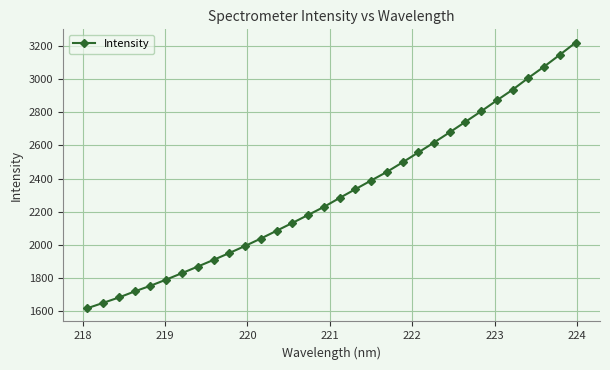

What is the smallest value displayed?

1617.8